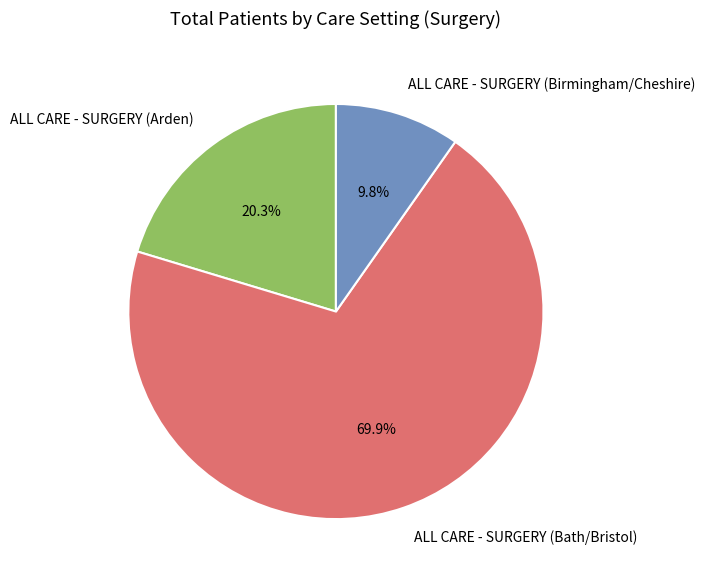

What is the smallest slice in the pie chart?

ALL CARE - SURGERY (Birmingham/Cheshire)